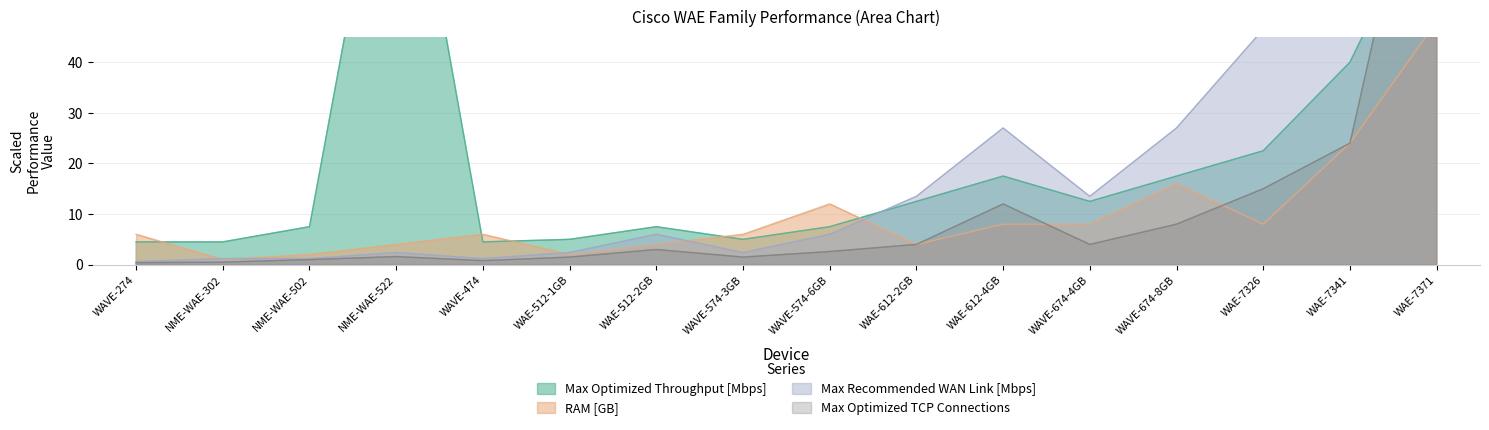

Reading left to right, extract all data points from this chart.

Max Optimized Throughput [Mbps]: WAVE-274=4.5	NME-WAE-302=4.5	NME-WAE-502=7.5	NME-WAE-522=100.0	WAVE-474=4.5	WAE-512-1GB=5.0	WAE-512-2GB=7.5	WAVE-574-3GB=5.0	WAVE-574-6GB=7.5	WAE-612-2GB=12.5	WAE-612-4GB=17.5	WAVE-674-4GB=12.5	WAVE-674-8GB=17.5	WAE-7326=22.5	WAE-7341=40.0	WAE-7371=75.0
RAM [GB]: WAVE-274=6.0	NME-WAE-302=1.0	NME-WAE-502=2.0	NME-WAE-522=4.0	WAVE-474=6.0	WAE-512-1GB=2.0	WAE-512-2GB=4.0	WAVE-574-3GB=6.0	WAVE-574-6GB=12.0	WAE-612-2GB=4.0	WAE-612-4GB=8.0	WAVE-674-4GB=8.0	WAVE-674-8GB=16.0	WAE-7326=8.0	WAE-7341=24.0	WAE-7371=48.0
Max Recommended WAN Link [Mbps]: WAVE-274=0.6	NME-WAE-302=1.2	NME-WAE-502=1.2	NME-WAE-522=2.4	WAVE-474=1.2	WAE-512-1GB=2.4	WAE-512-2GB=6.0	WAVE-574-3GB=2.4	WAVE-574-6GB=6.0	WAE-612-2GB=13.5	WAE-612-4GB=27.0	WAVE-674-4GB=13.5	WAVE-674-8GB=27.0	WAE-7326=46.5	WAE-7341=93.0	WAE-7371=300.0
Max Optimized TCP Connections: WAVE-274=0.4	NME-WAE-302=0.5	NME-WAE-502=1.0	NME-WAE-522=1.6	WAVE-474=0.8	WAE-512-1GB=1.5	WAE-512-2GB=3.0	WAVE-574-3GB=1.5	WAVE-574-6GB=2.6	WAE-612-2GB=4.0	WAE-612-4GB=12.0	WAVE-674-4GB=4.0	WAVE-674-8GB=8.0	WAE-7326=15.0	WAE-7341=24.0	WAE-7371=100.0